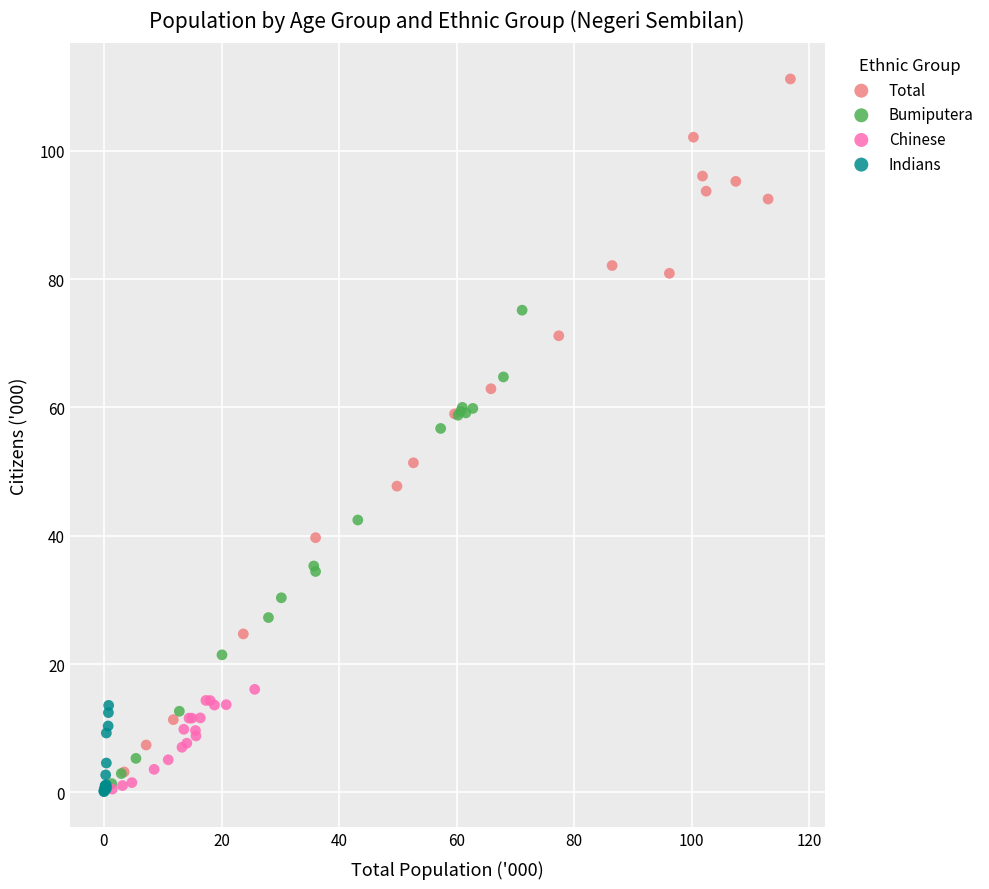

Which series has the largest Y range (max minus min)?

Total